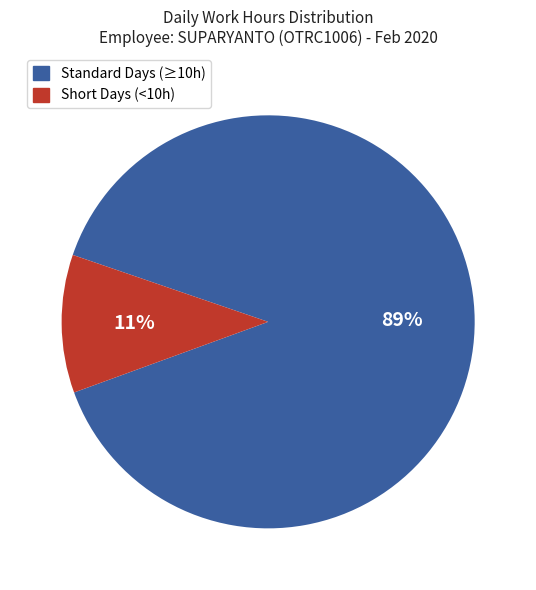

To the nearest percent, what is the average slice percentage?

50%